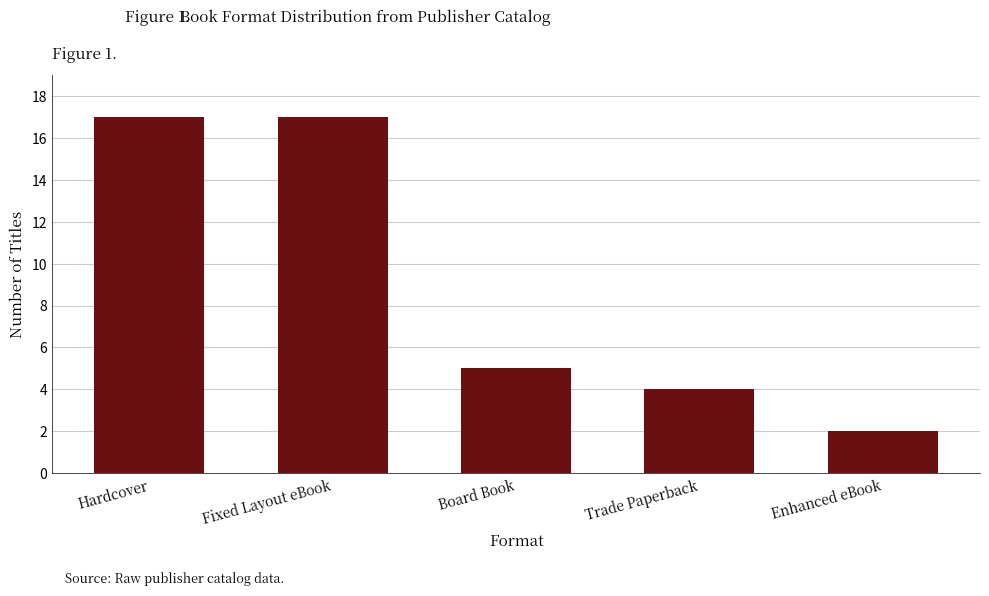

What is the average value?

9